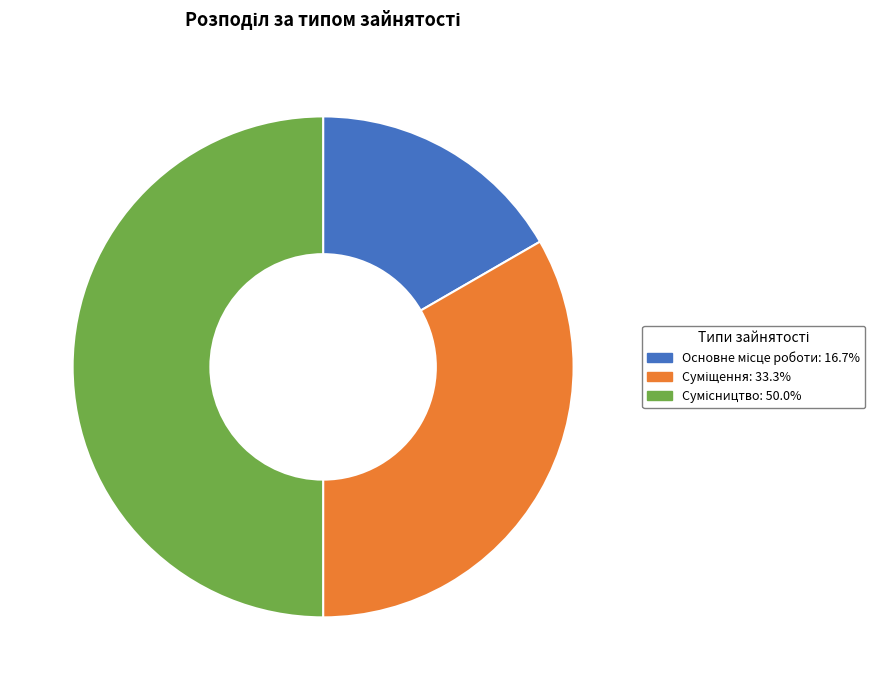

How many slices are in this pie chart?

3